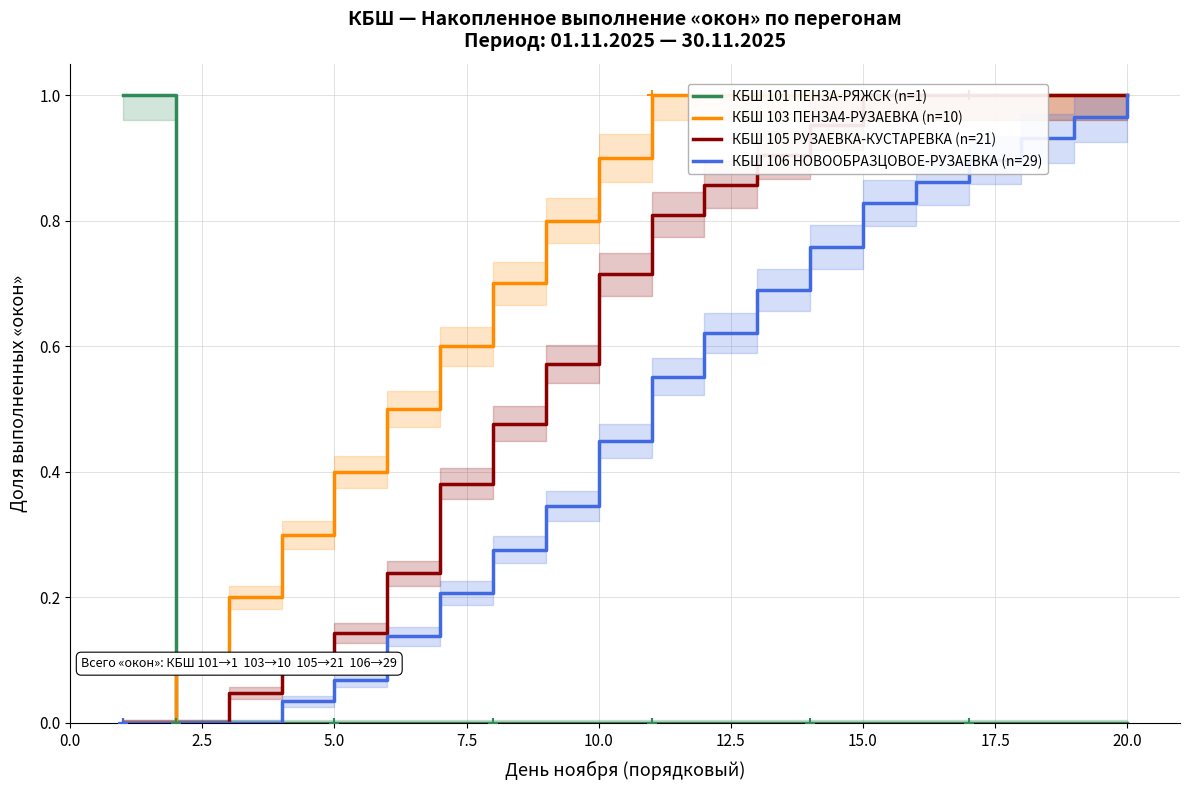

At how many categories does at least one series exceed 0?

20